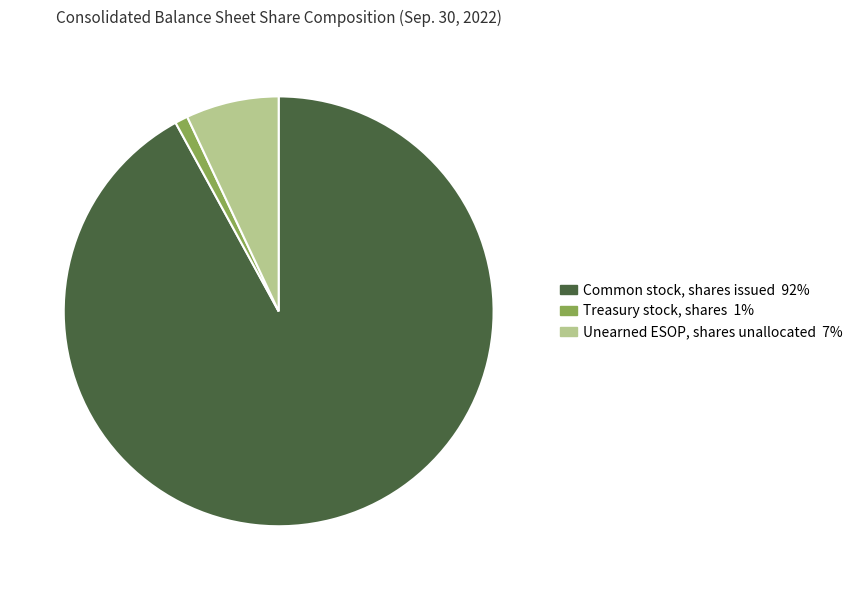

Is Common stock, shares issued the majority of the pie?

Yes